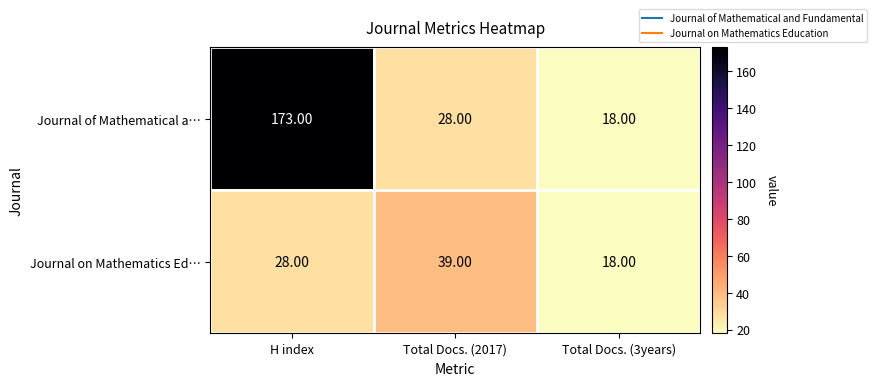

At H index, list the series in order from largest to smallest.

Journal of Mathematical a…, Journal on Mathematics Ed…